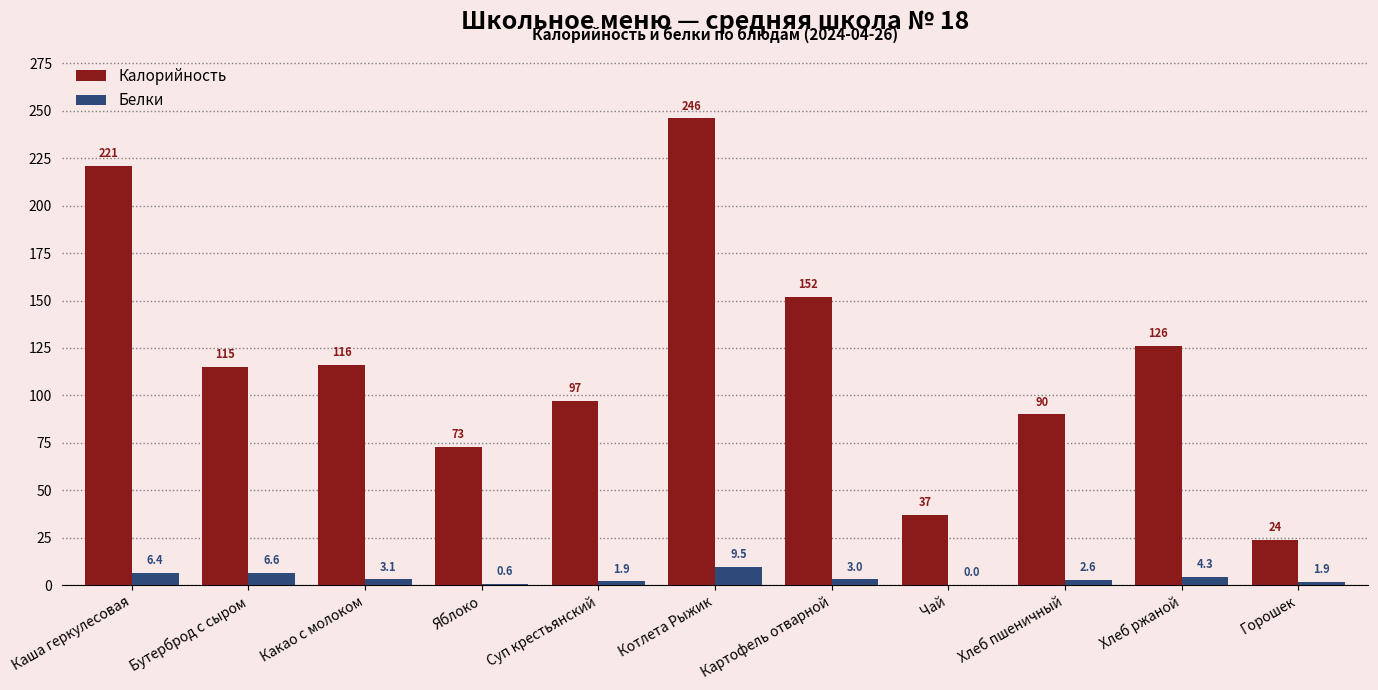

How many categories are shown in the chart?

11